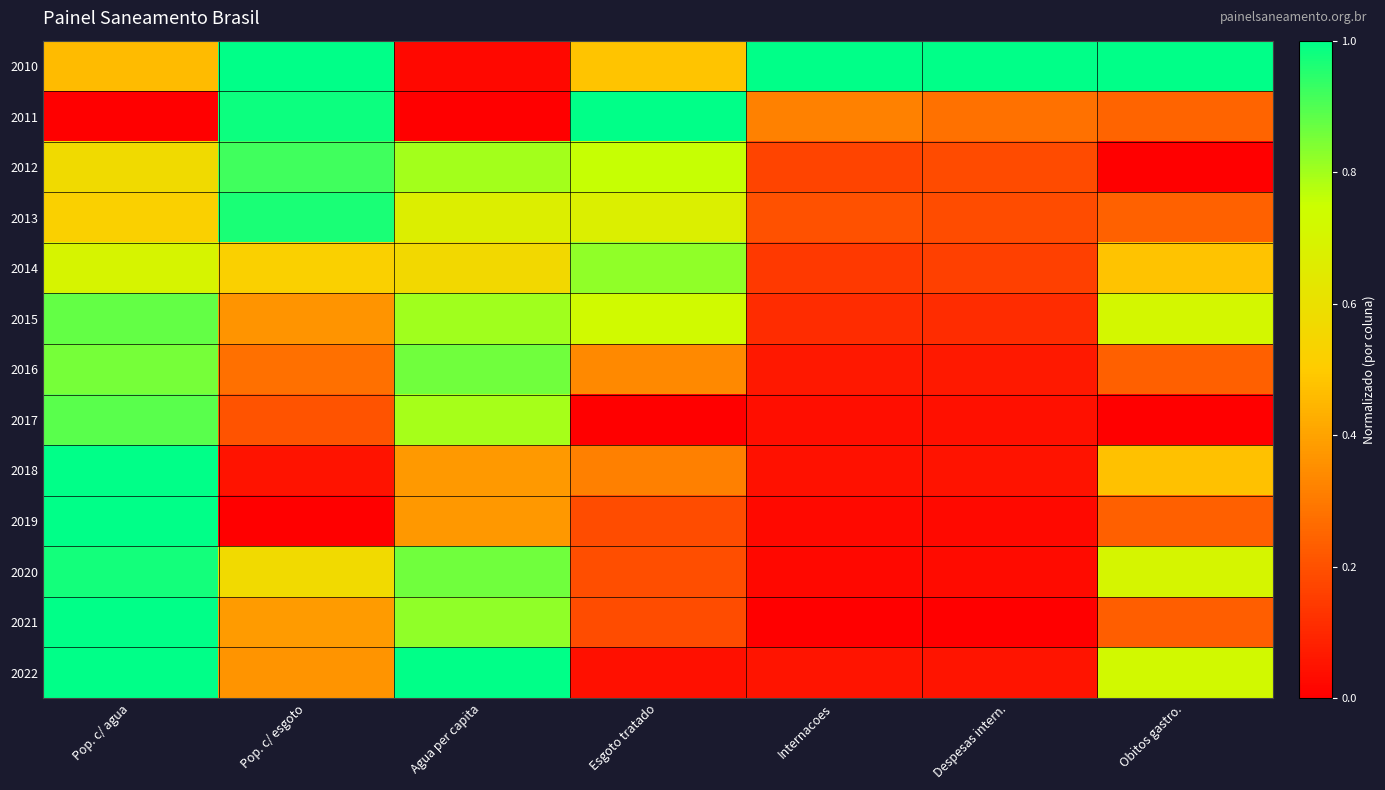

Which series has the largest total across all categories?

2010